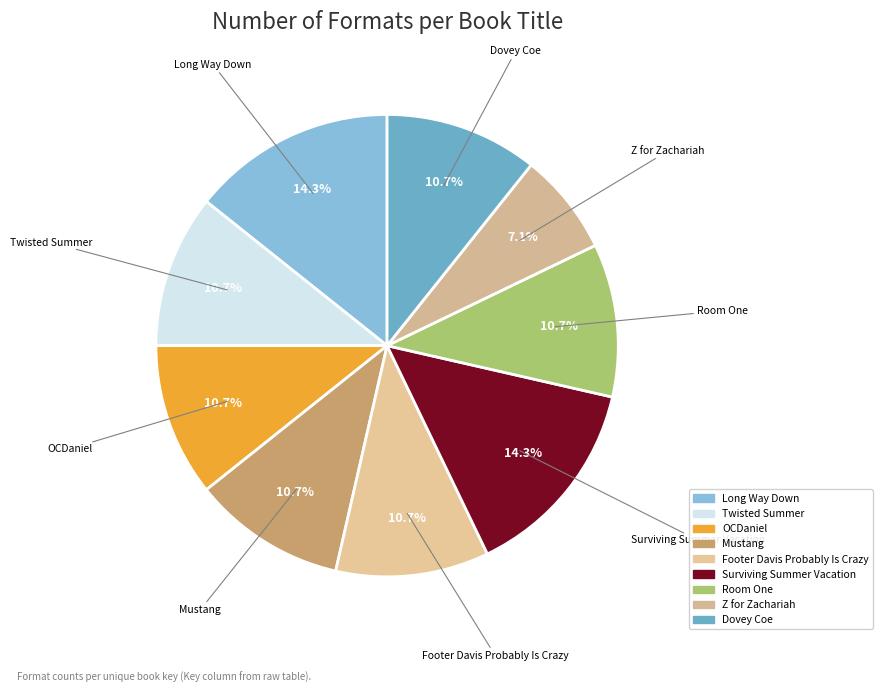

True or false: Footer Davis Probably Is Crazy accounts for 11% of the total.

True